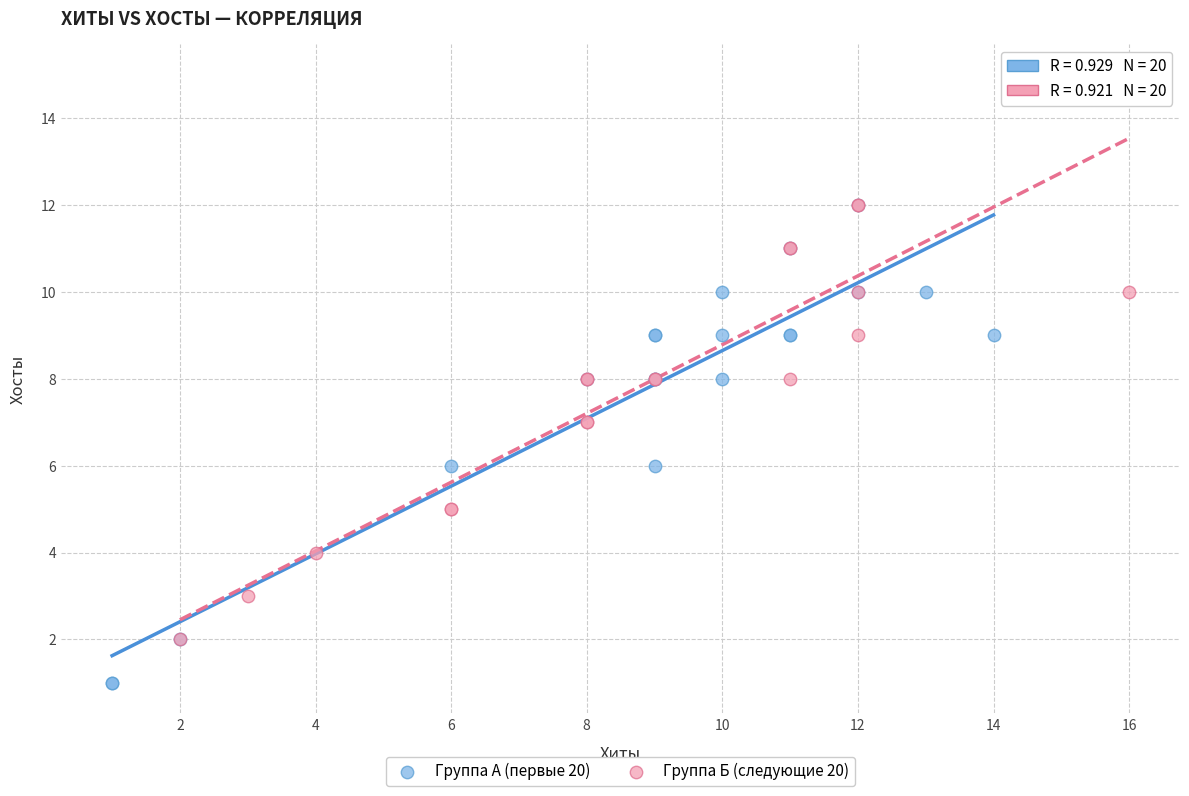

Which series has the widest spread of Y values?

Группа Б (следующие 20)